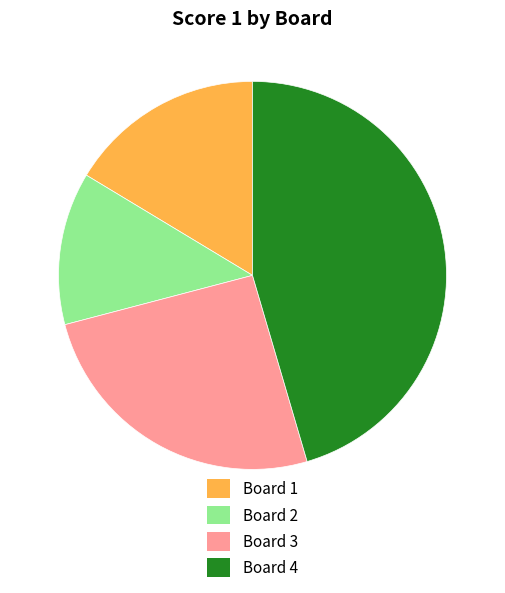

Which category has the smallest portion of the pie?

Board 2